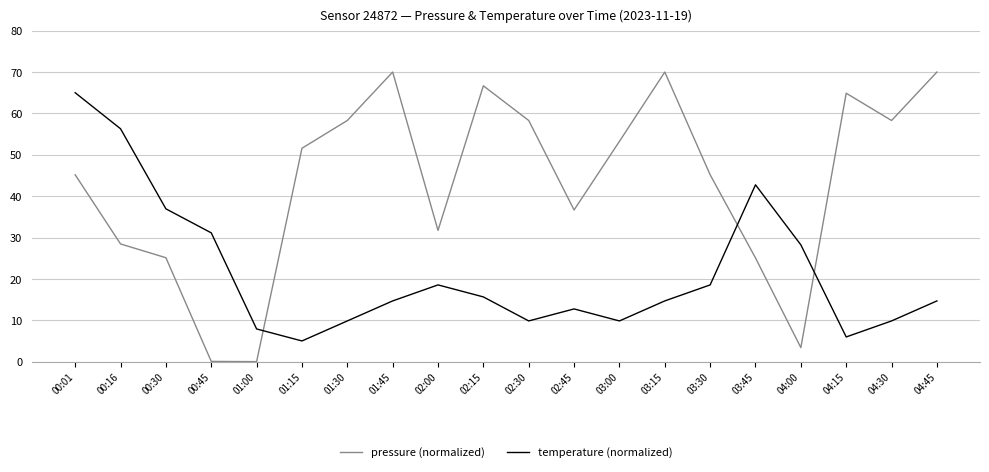

How many lines are shown in the chart?

2